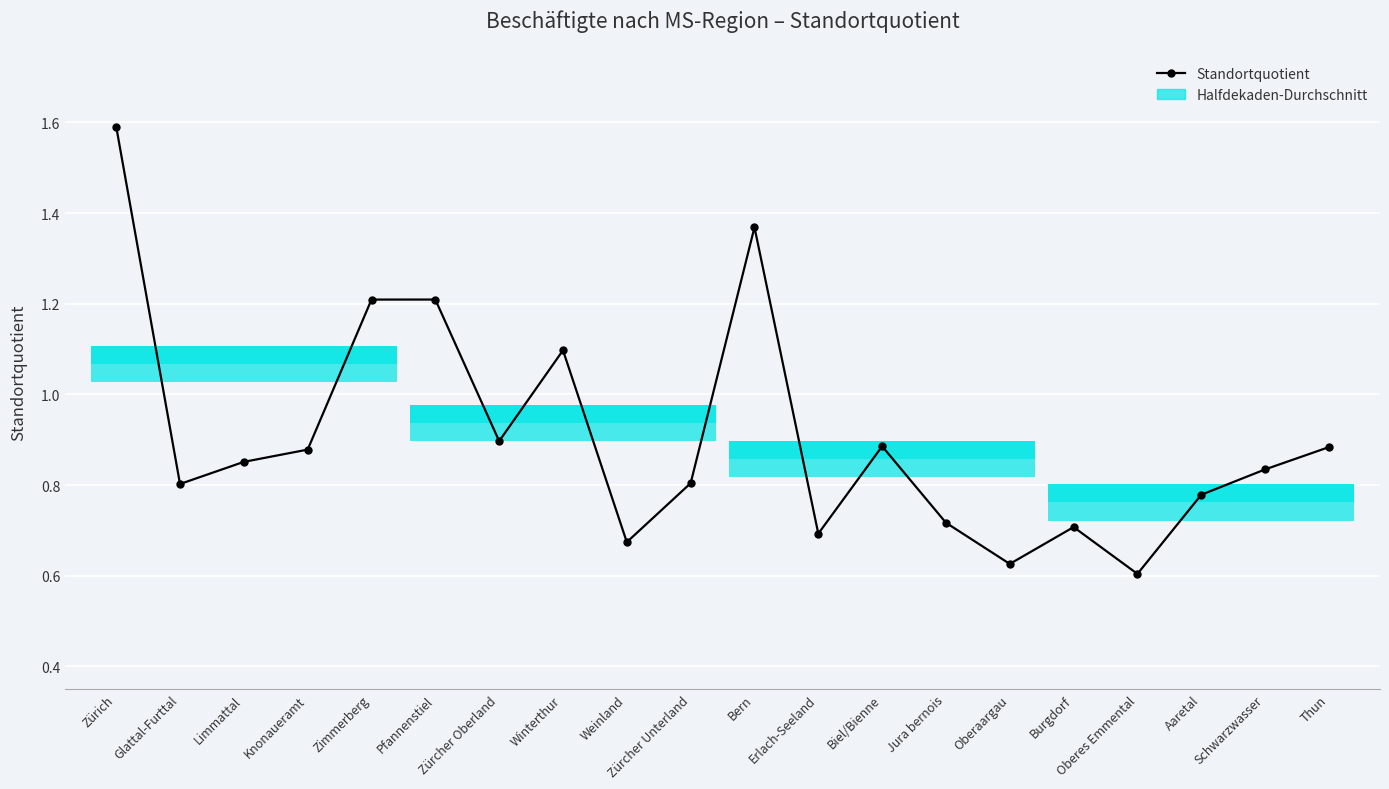

Approximately how many times larger is the value at Glattal-Furttal compared to Winterthur?

0.7